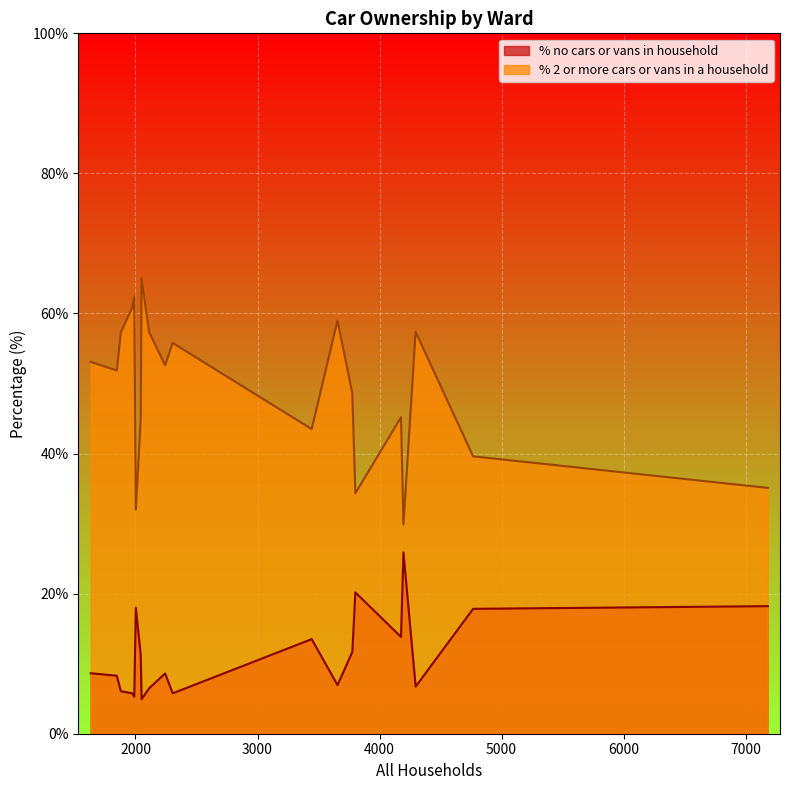

What is the difference between the % 2 or more cars or vans in a household values at Ferndown South and Dorchester West?

18.7